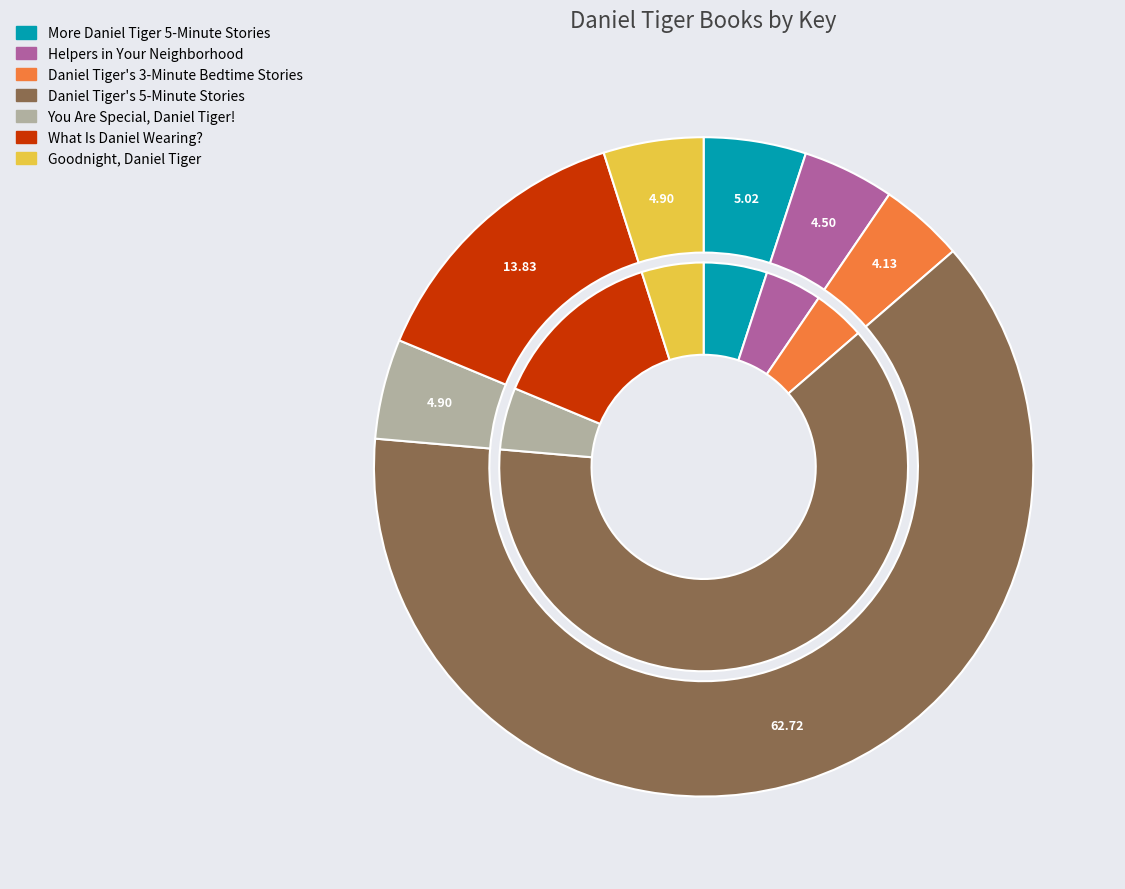

Does Goodnight, Daniel Tiger account for over 50% of the chart?

No